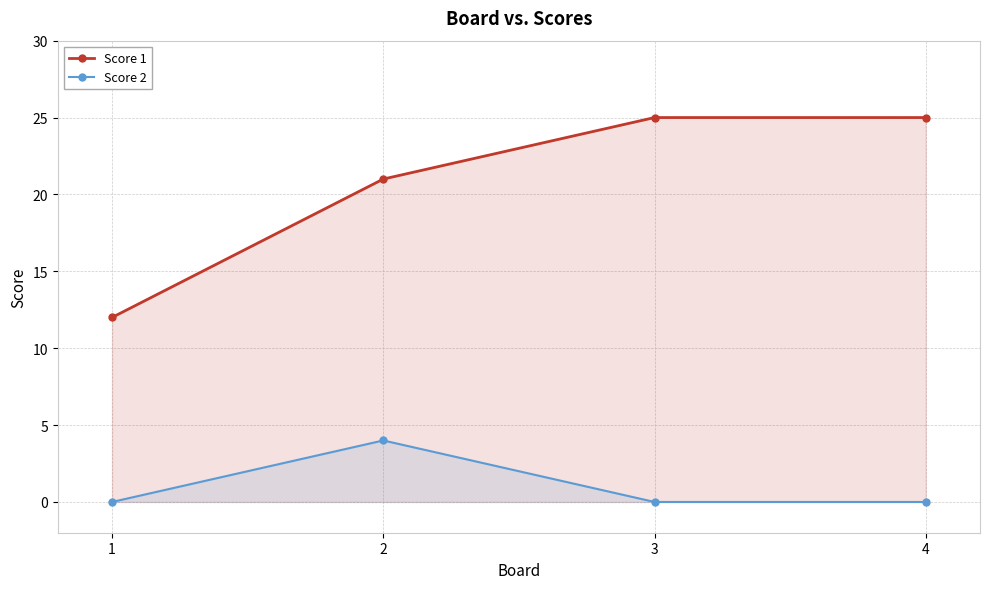

Which series has the largest total across all categories?

Score 1